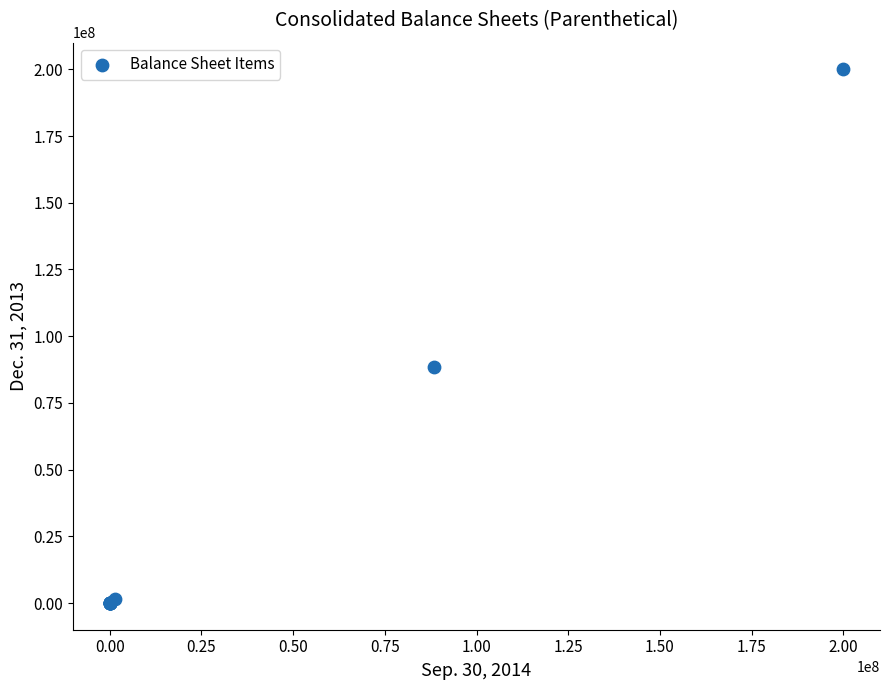

What Y value in the scatter plot is closest to 100000000?

88287132.0